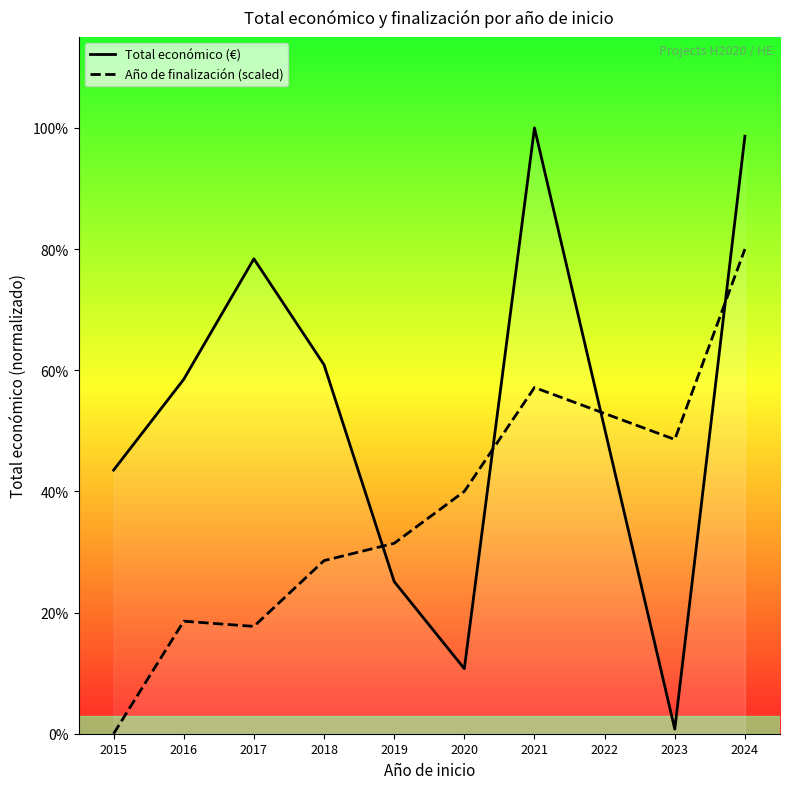

True or false: Año de finalización (scaled) has a value of 1396949.0 at 2017.

False